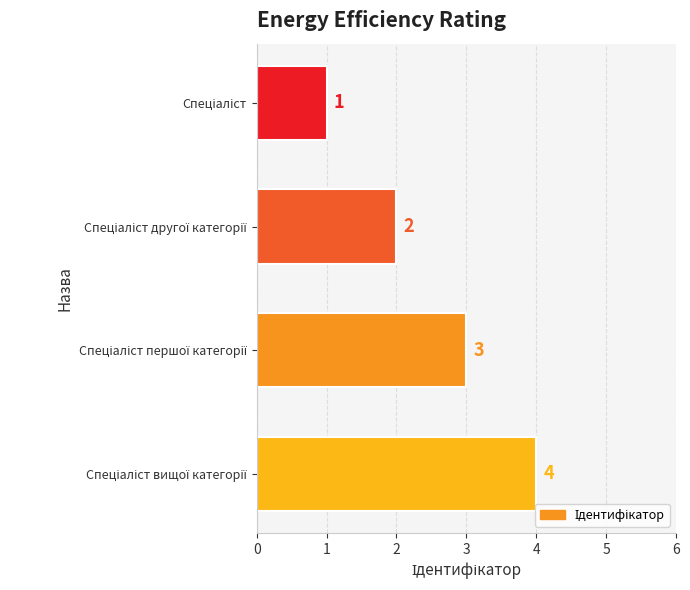

What is the maximum value shown in the chart?

4